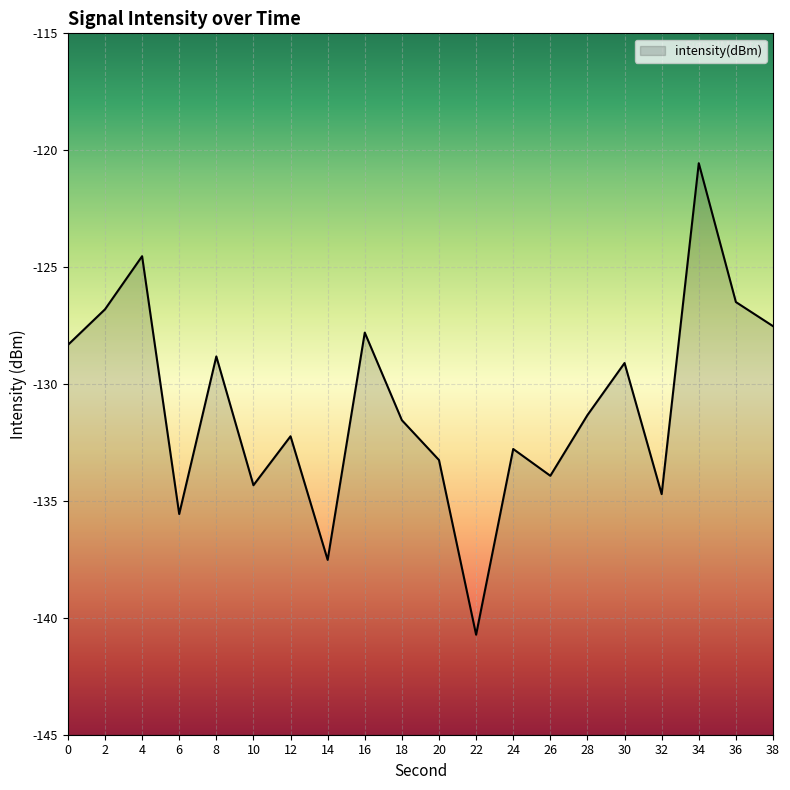

How many lines are shown in the chart?

1